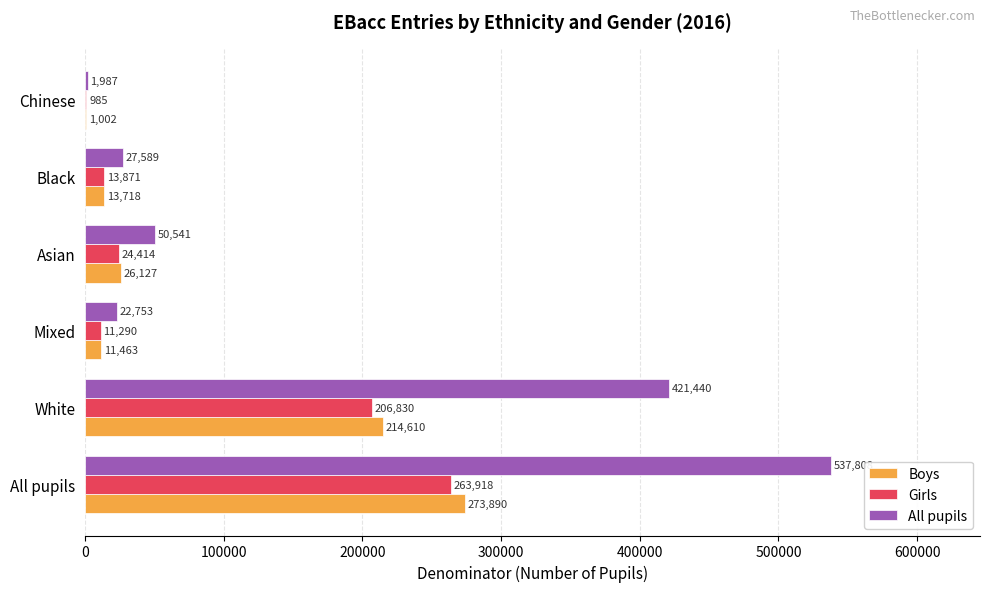

What is the maximum value for Girls?

263918